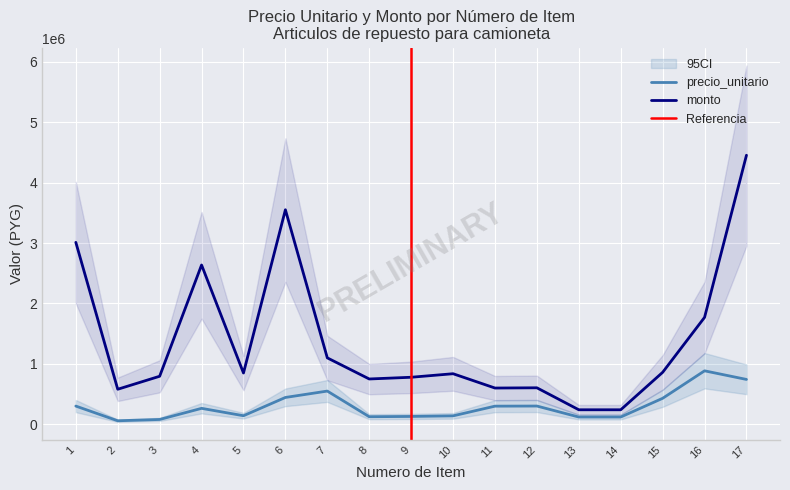

Reading left to right, transcribe all the data shown in this chart.

precio_unitario: 301250	58000	79500	263750	141500	444000	549750	125000	129750	139500	300000	302000	120000	120000	430000	885000	742500
monto: 3012500	580000	795000	2637500	849000	3552000	1099500	750000	778500	837000	600000	604000	240000	240000	860000	1770000	4455000